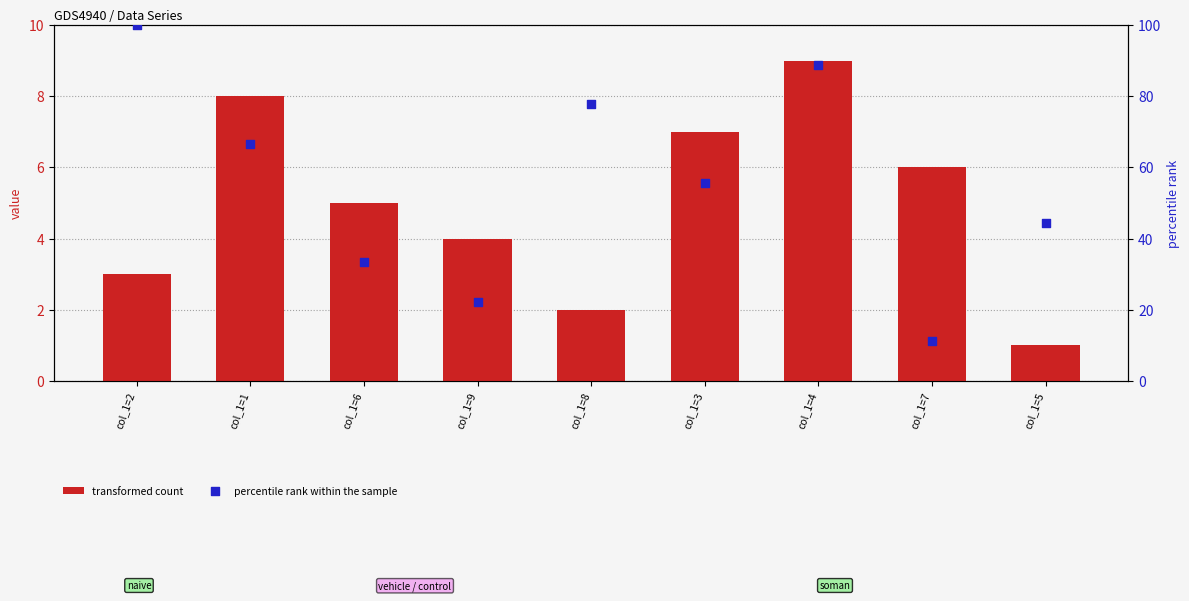

Which series contains the highest Y value?

col_7